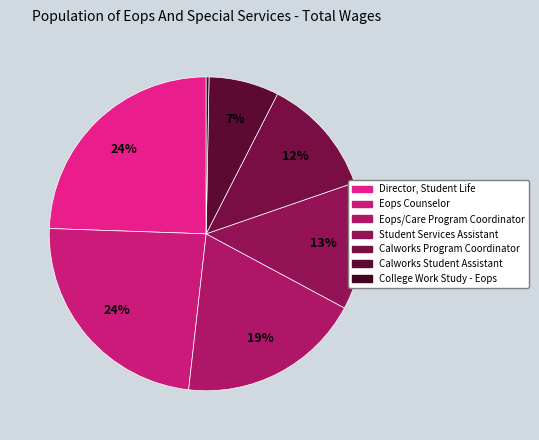

Which slice is the largest?

Director, Student Life